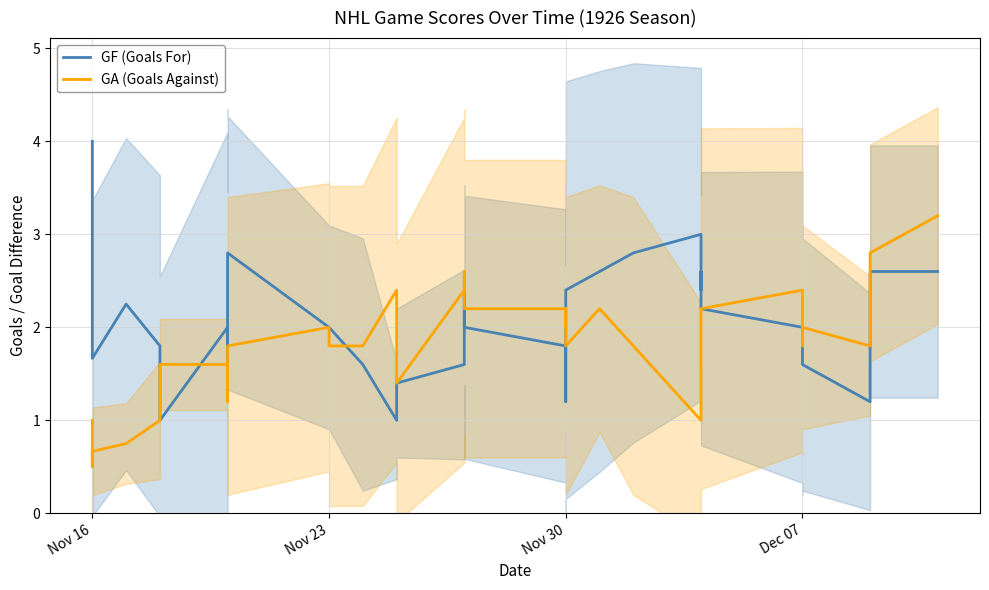

How many times do GA (Goals Against) and GF (Goals For) cross each other?

3